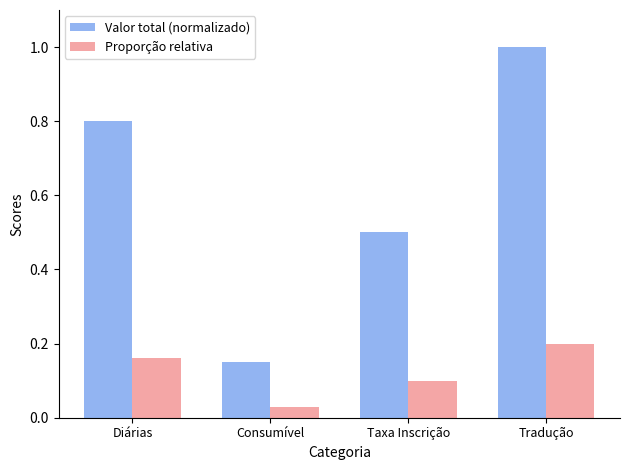

What position from the left is Taxa Inscrição?

3